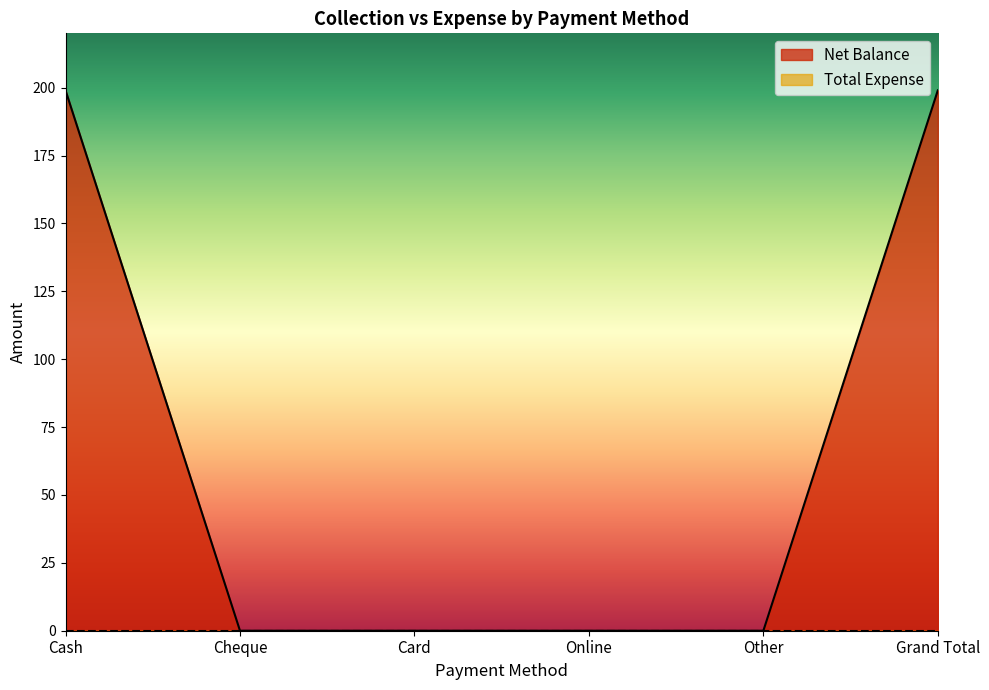

How many positive values are there?

2